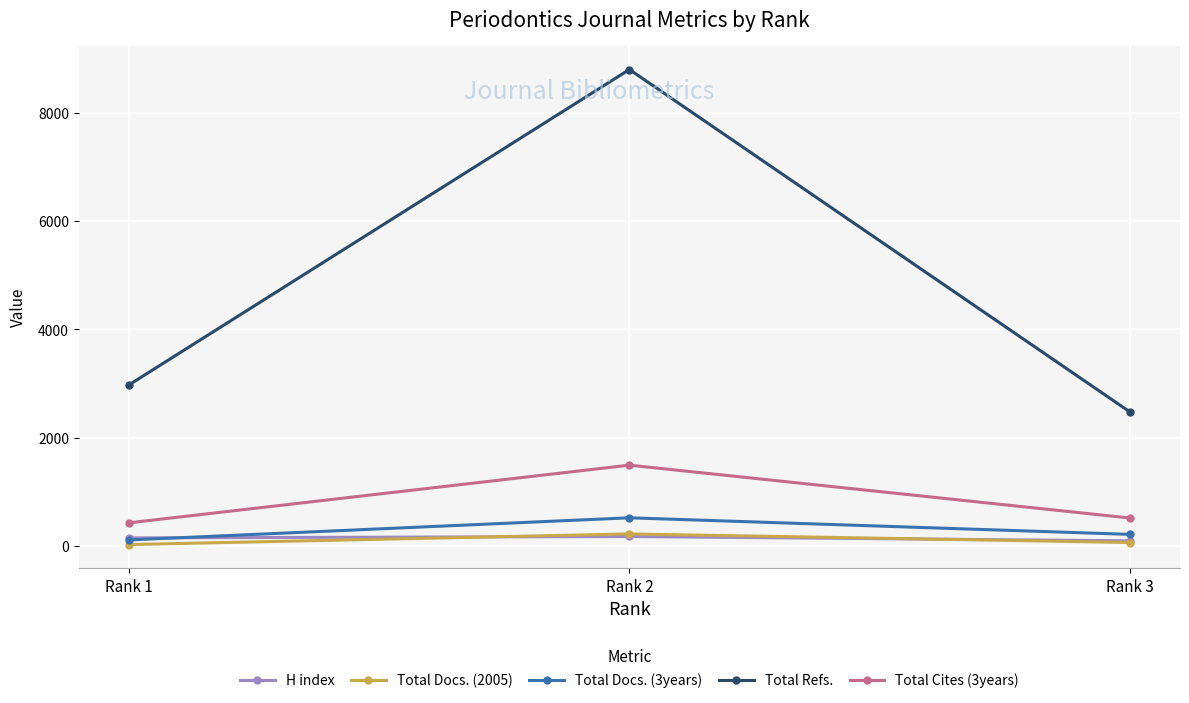

What is the average value of the Total Cites (3years) series?

814